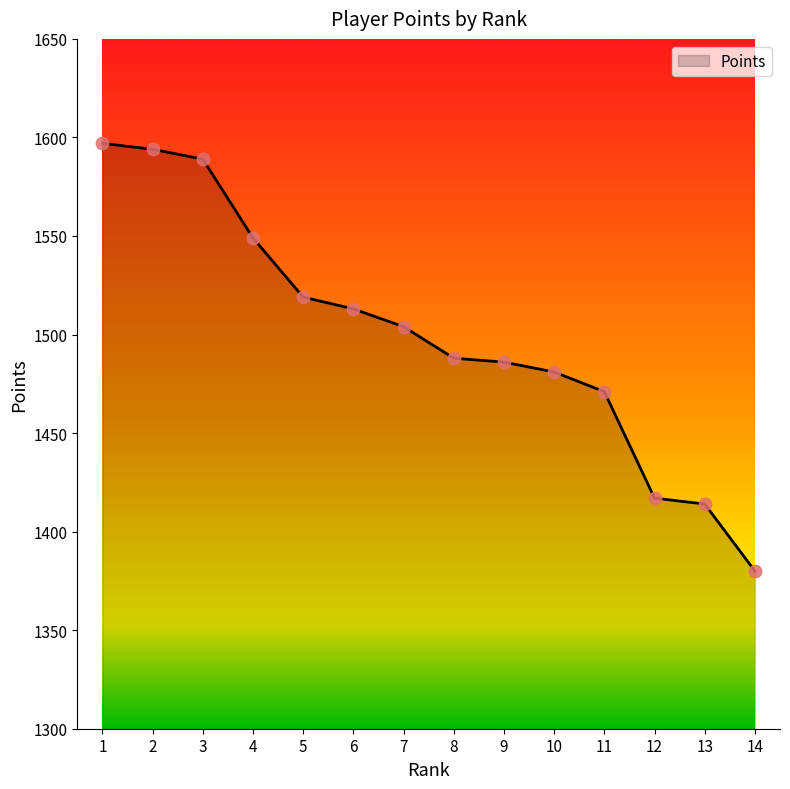

Which has a higher value, 10 or 12?

10